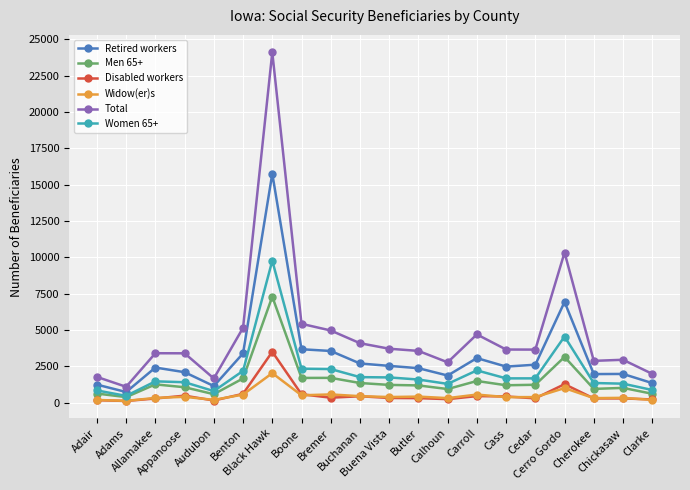

How many categories are shown in the chart?

20